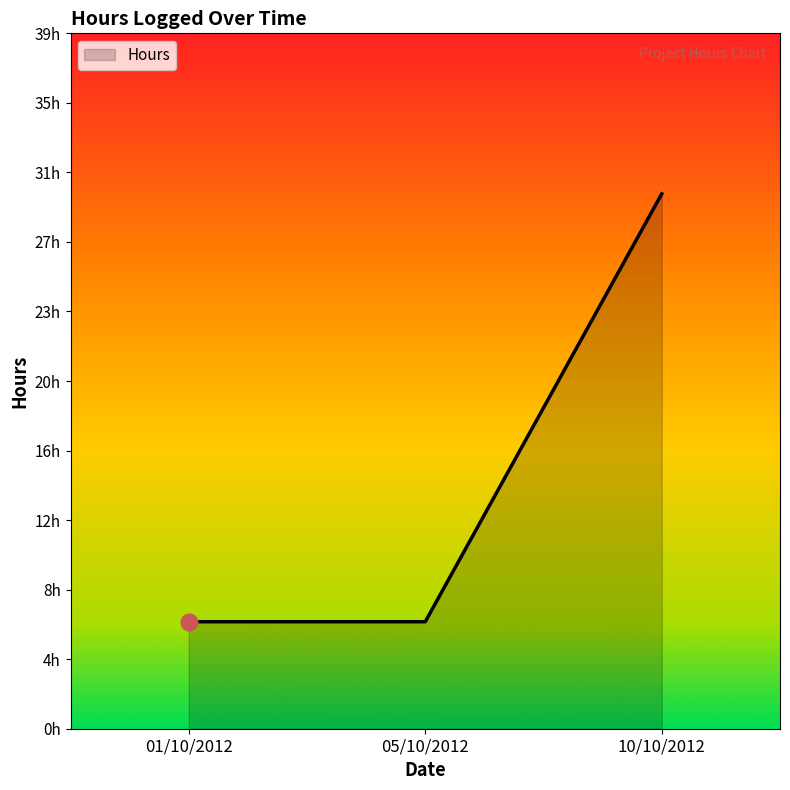

Is this an area chart (filled region under the line)?

Yes